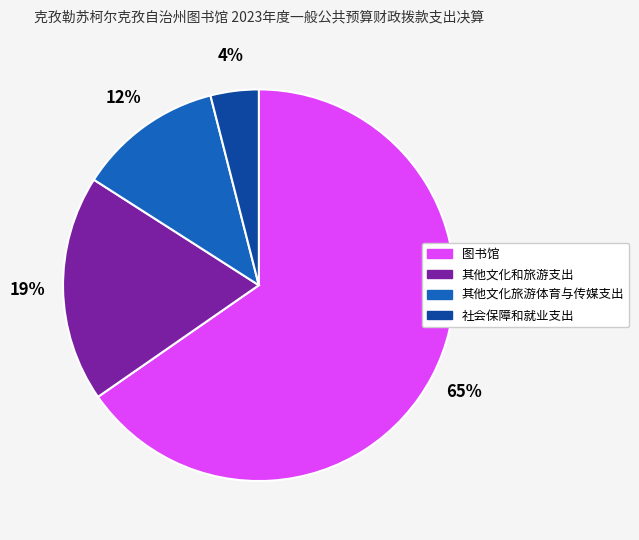

Which slice is the smallest?

社会保障和就业支出